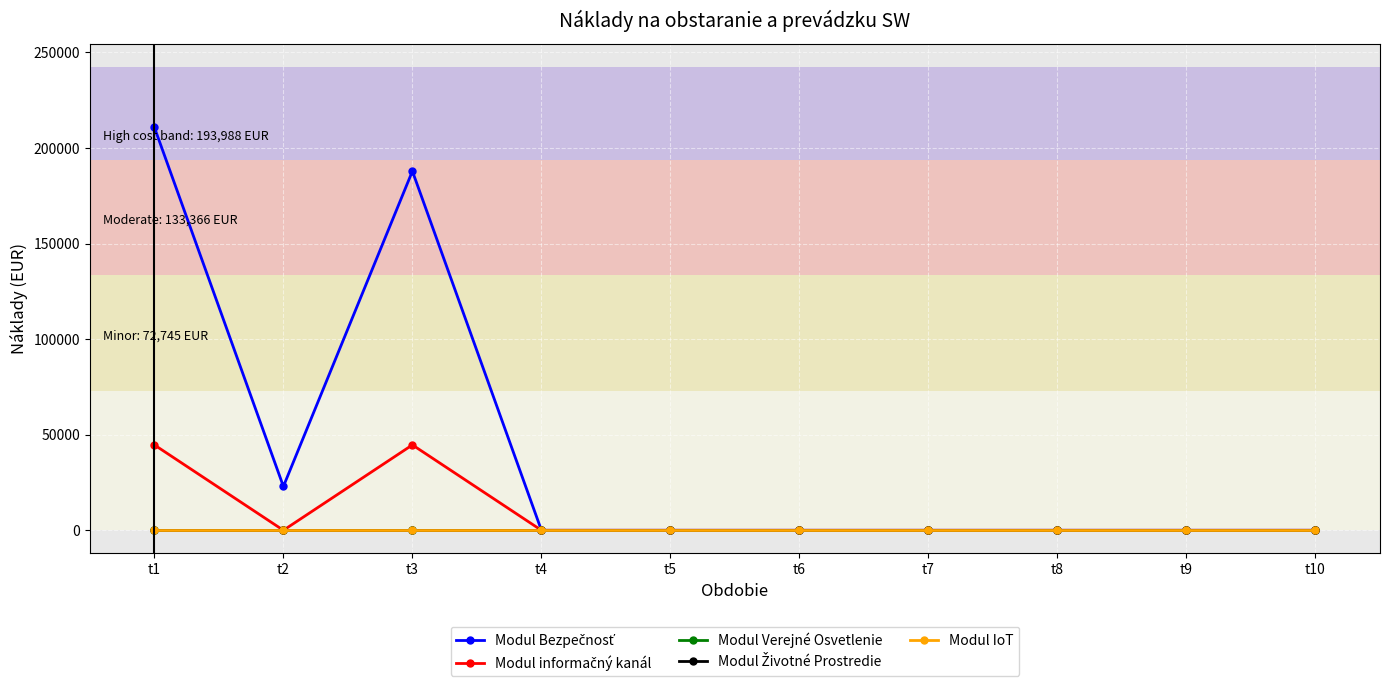

Which series has the largest range (max minus min)?

Modul Bezpečnosť